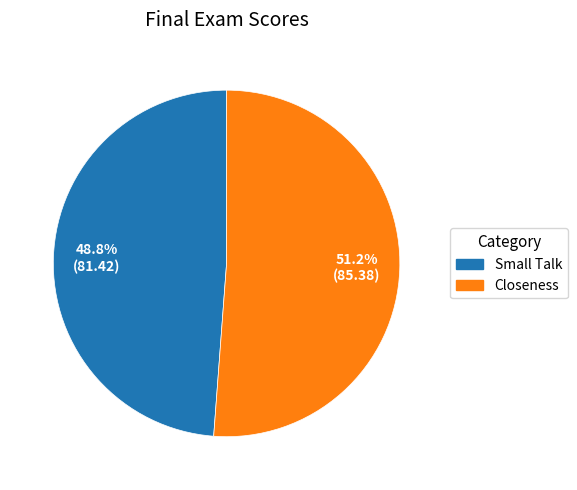

What percentage do Closeness and Small Talk together represent?

100.0%